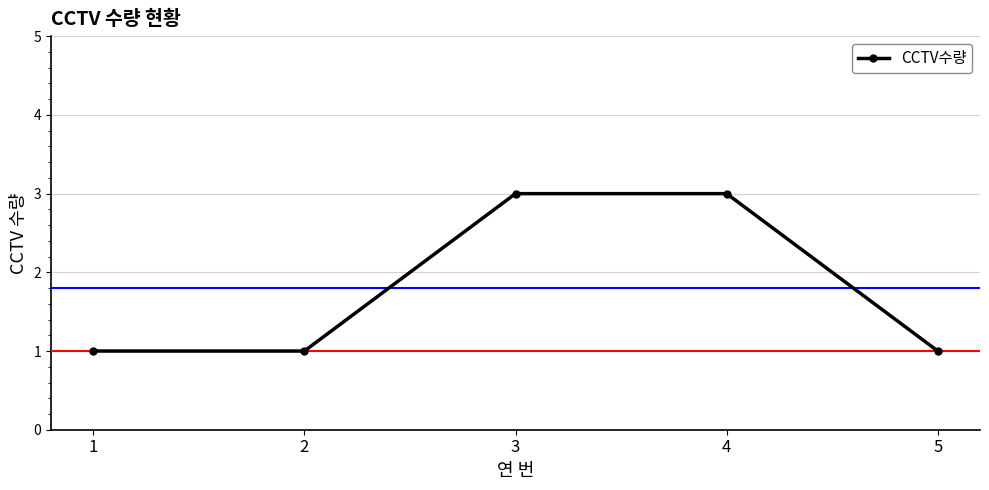

The chart shows a value of 1 at 5. True or false?

True